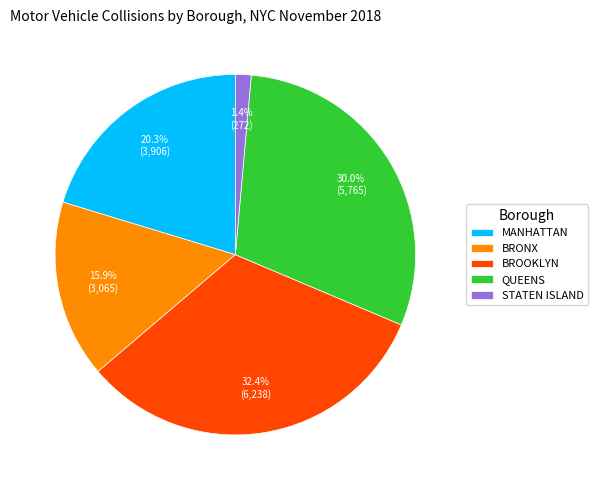

How many slices are in this pie chart?

5